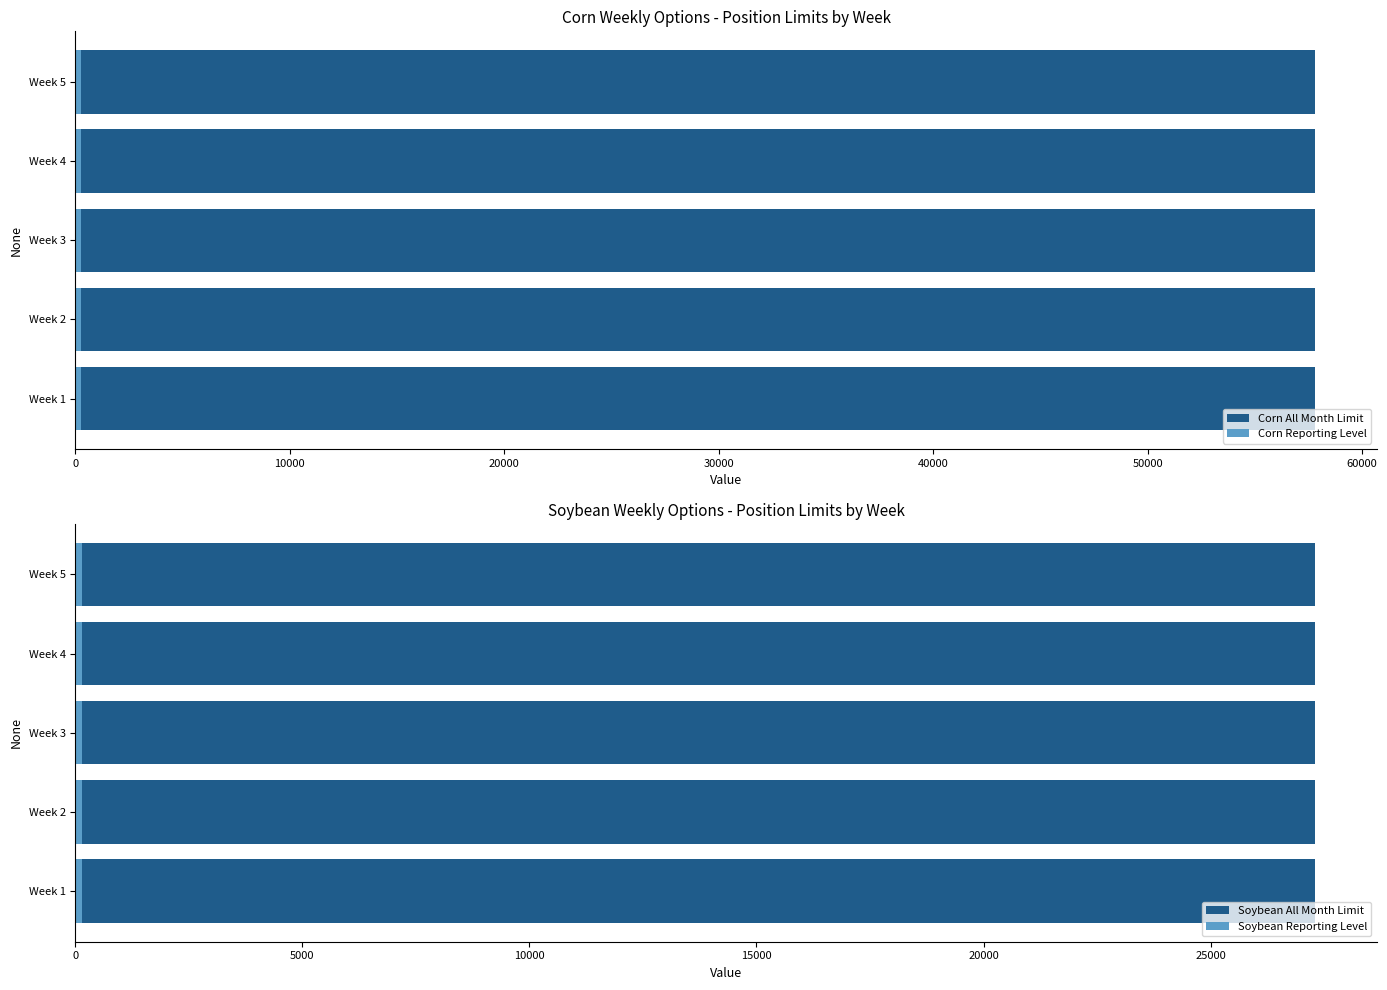

What is the minimum value for Soybean Reporting Level?

150